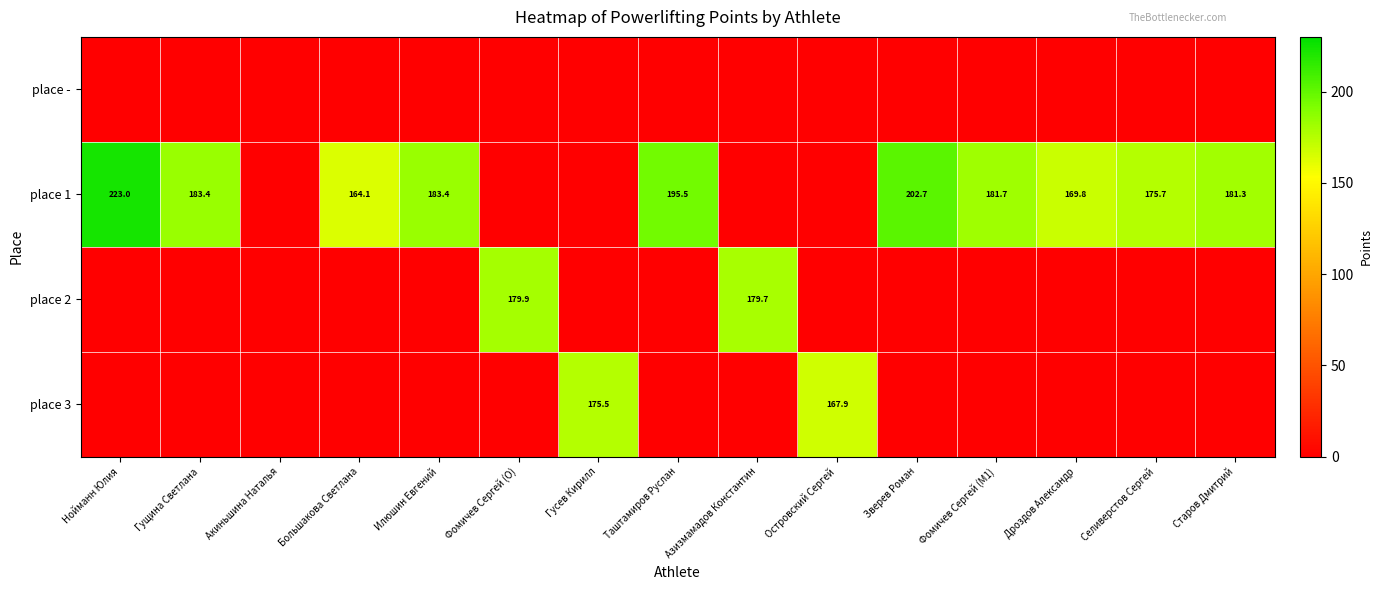

The value of place 1 at Зверев Роман is 202.7. True or false?

True